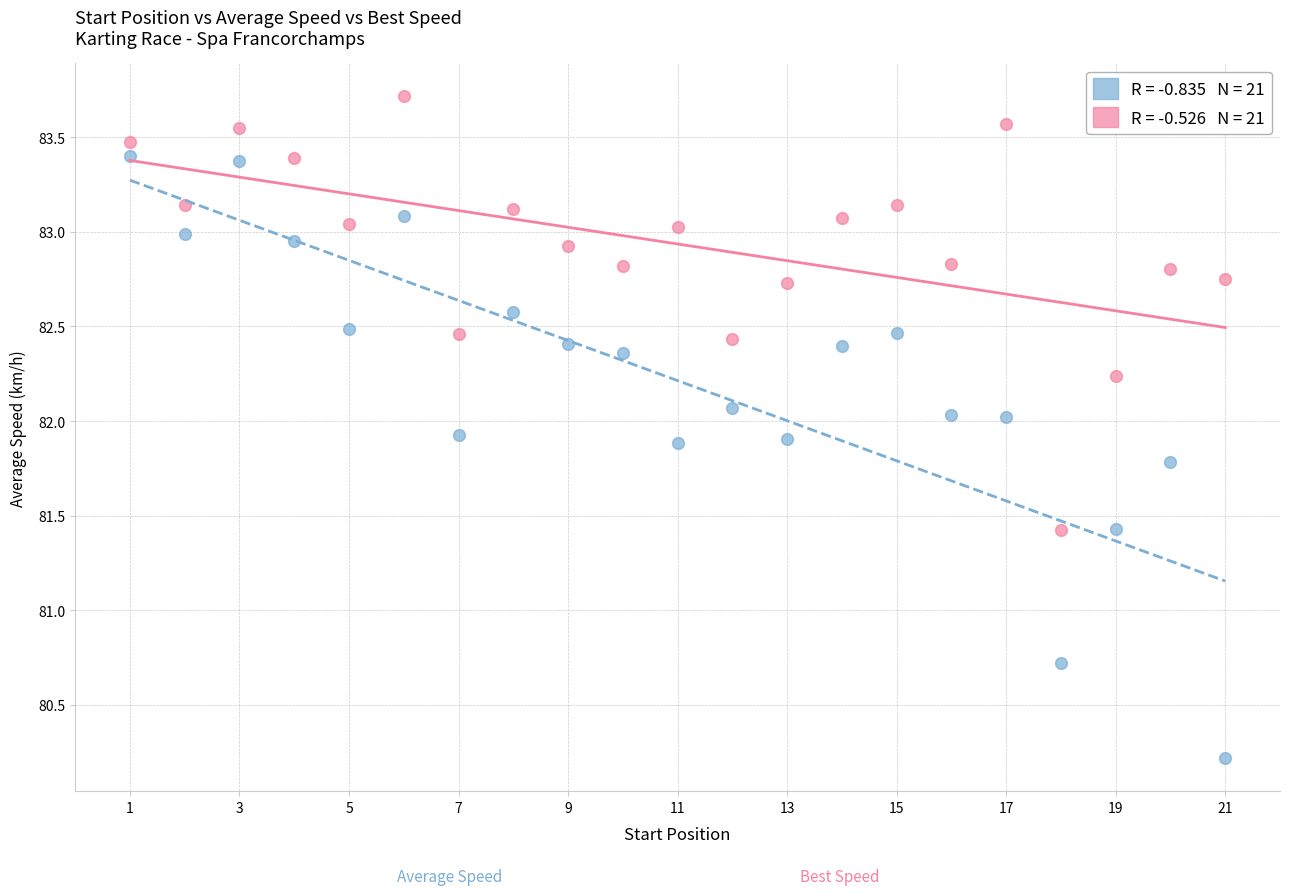

Across all data points, what is the range of X values (max minus min)?

20.0